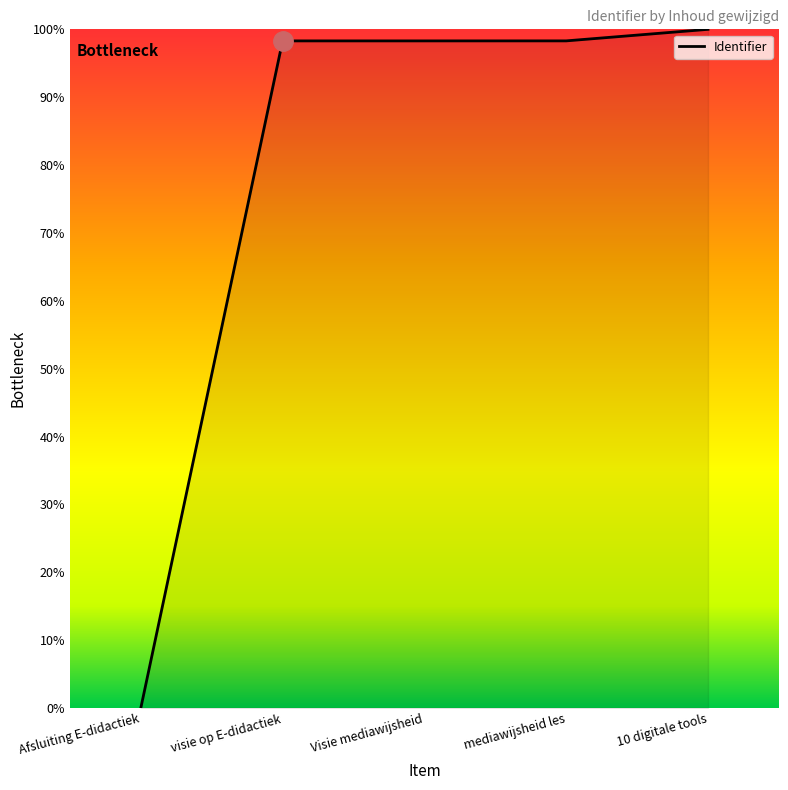

Reading right to left, extract all data points from this chart.

100.0	98.3	98.3	98.3	0.0